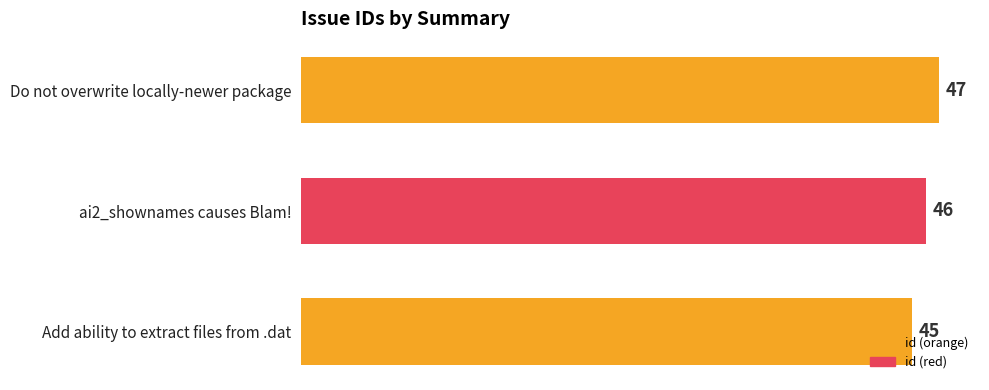

Approximately how many times larger is the value at Do not overwrite locally-newer package compared to Add ability to extract files from .dat?

1.0